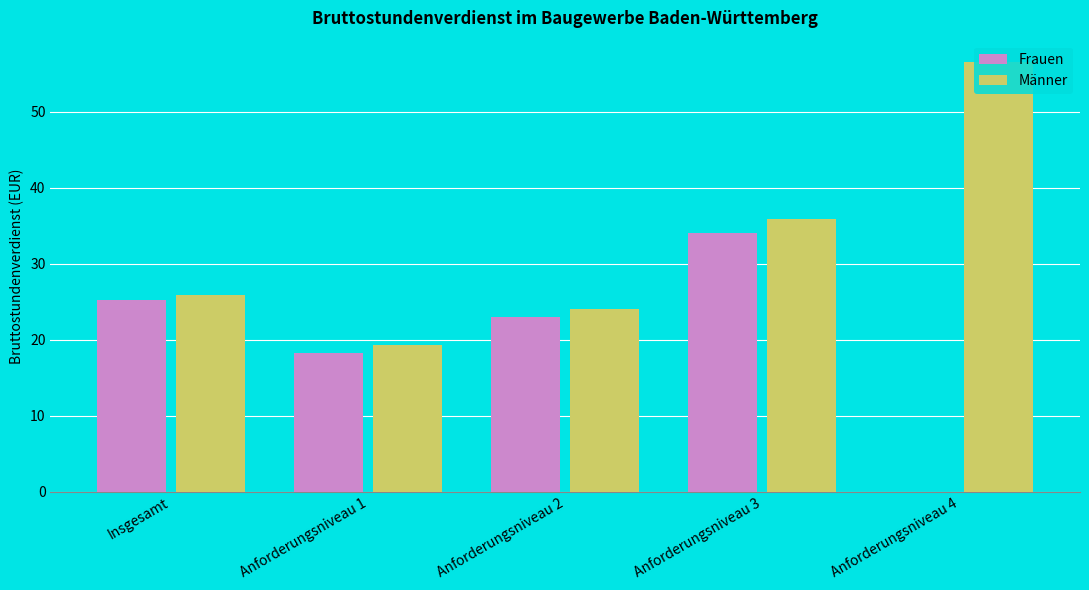

What is the sum of the Männer values at Anforderungsniveau 2 and Anforderungsniveau 1?

43.3